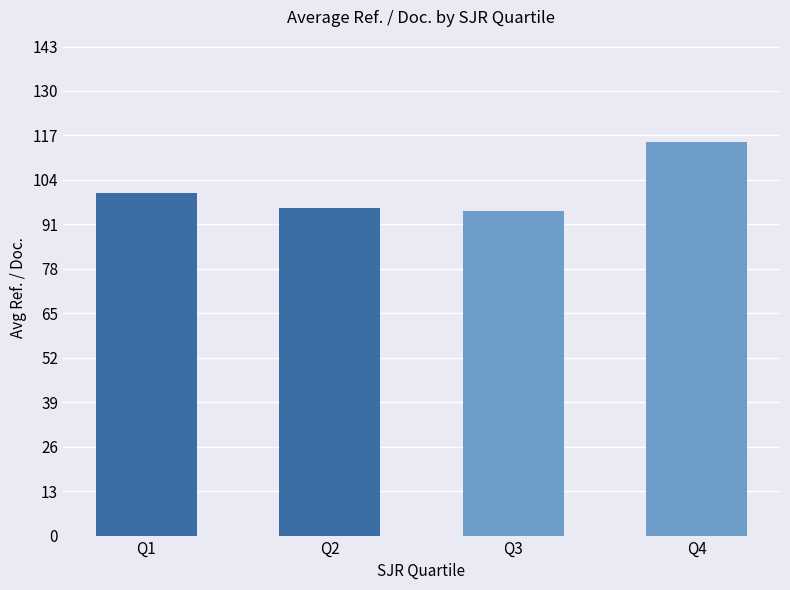

At which label is the value closest to 104?

Q1